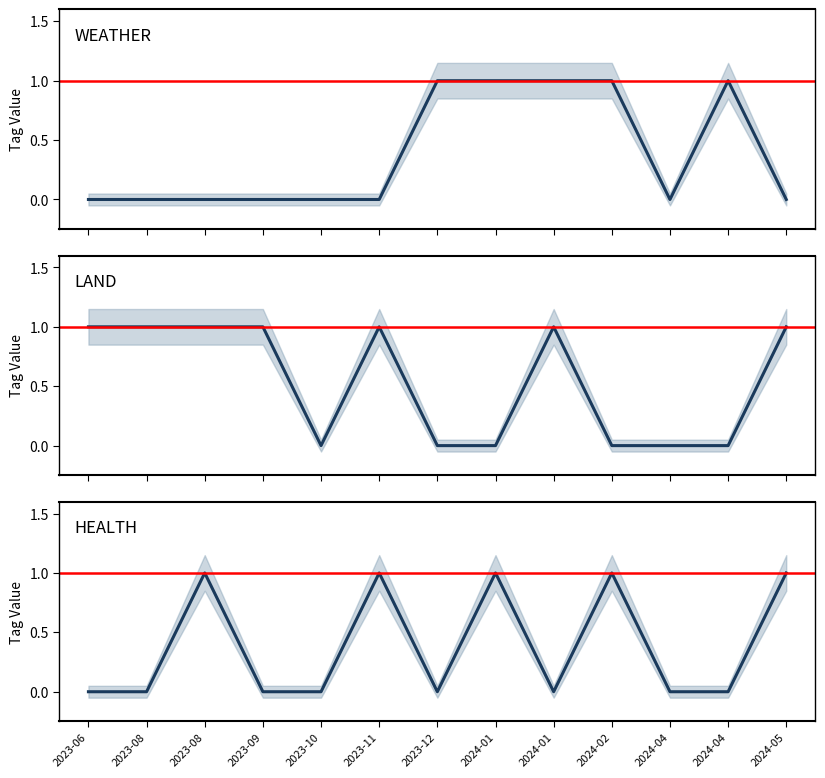

Does the chart display data point markers on the line(s)?

No